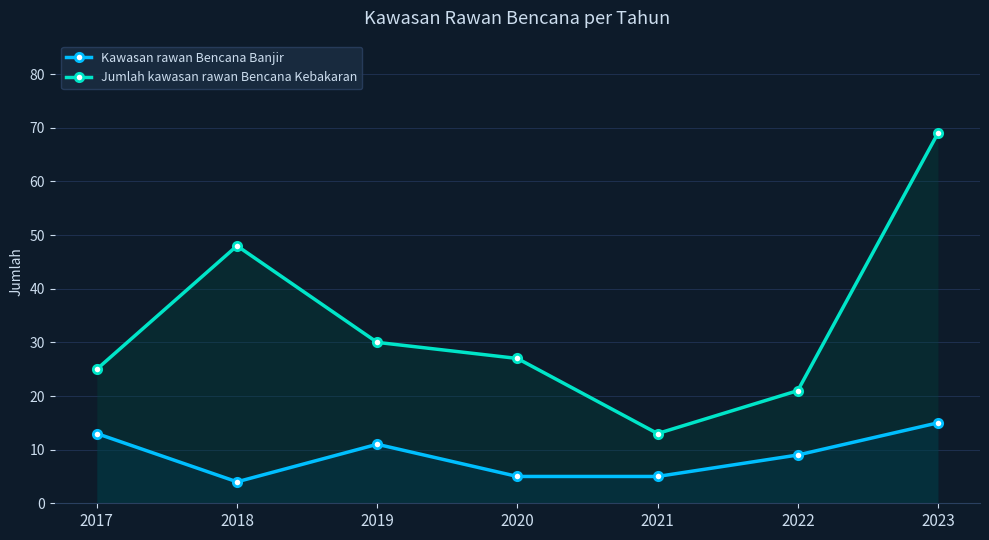

Which has a higher value, 2021 or 2023?

2023